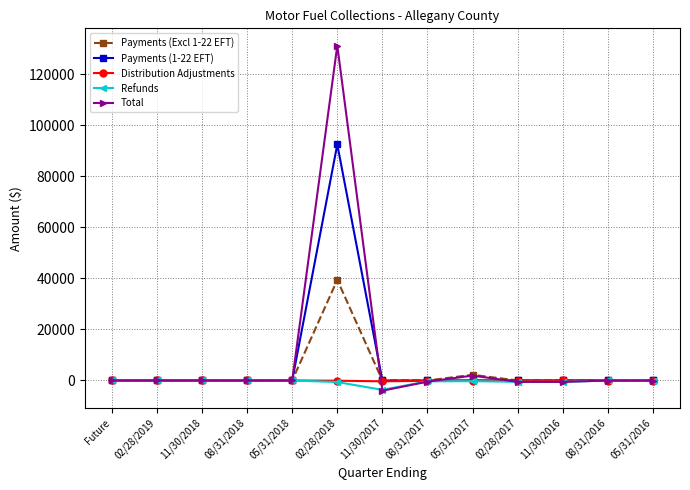

The Total series shows 0.0 at 11/30/2018. True or false?

True